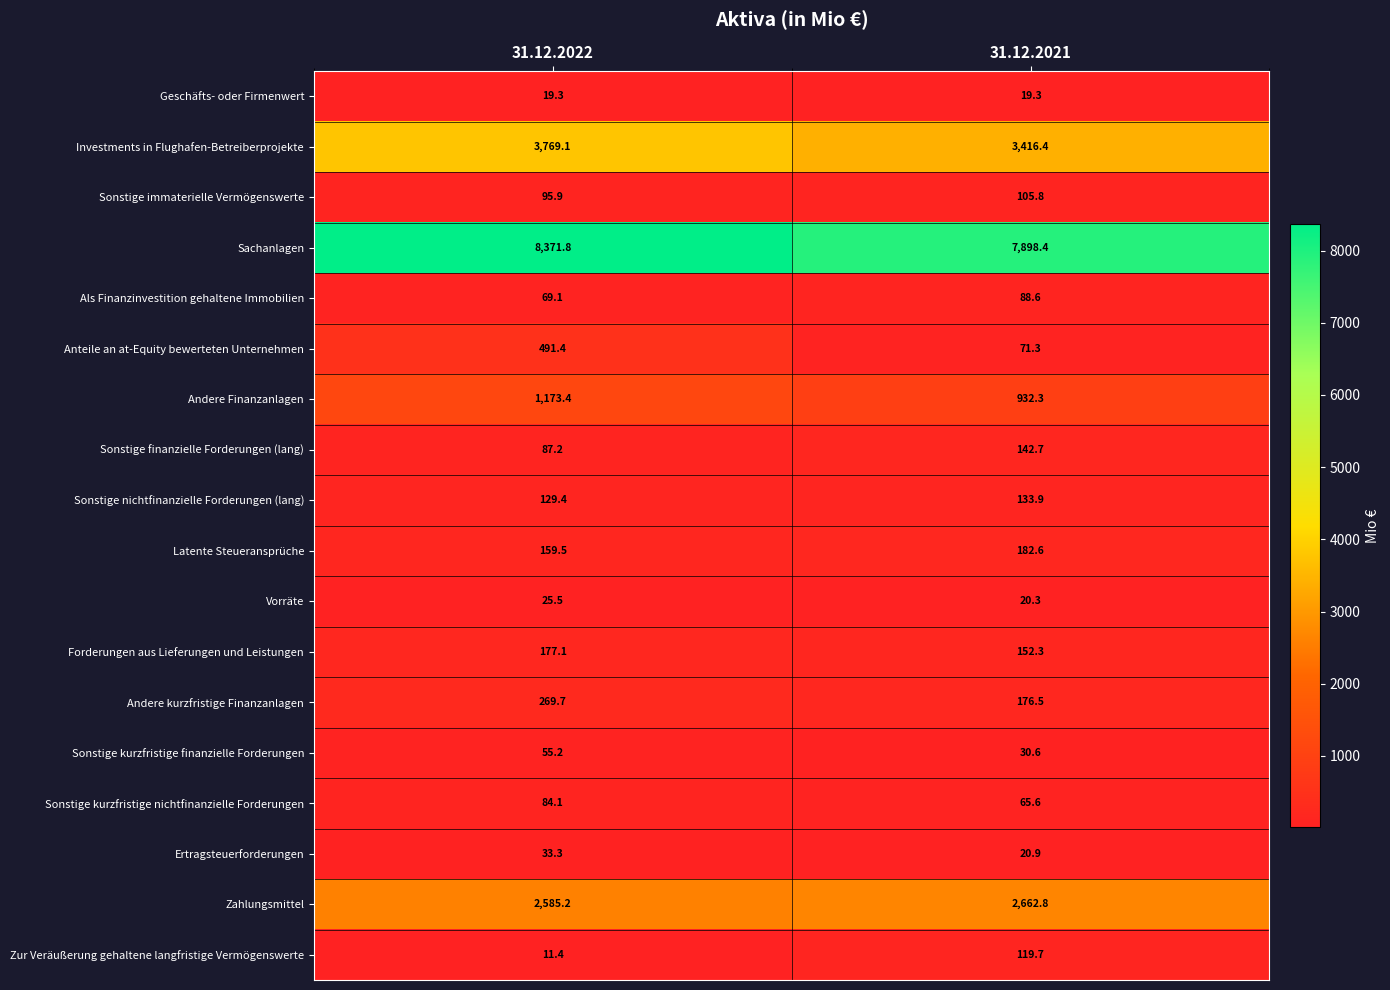

What is the minimum value shown in the chart?

11.4